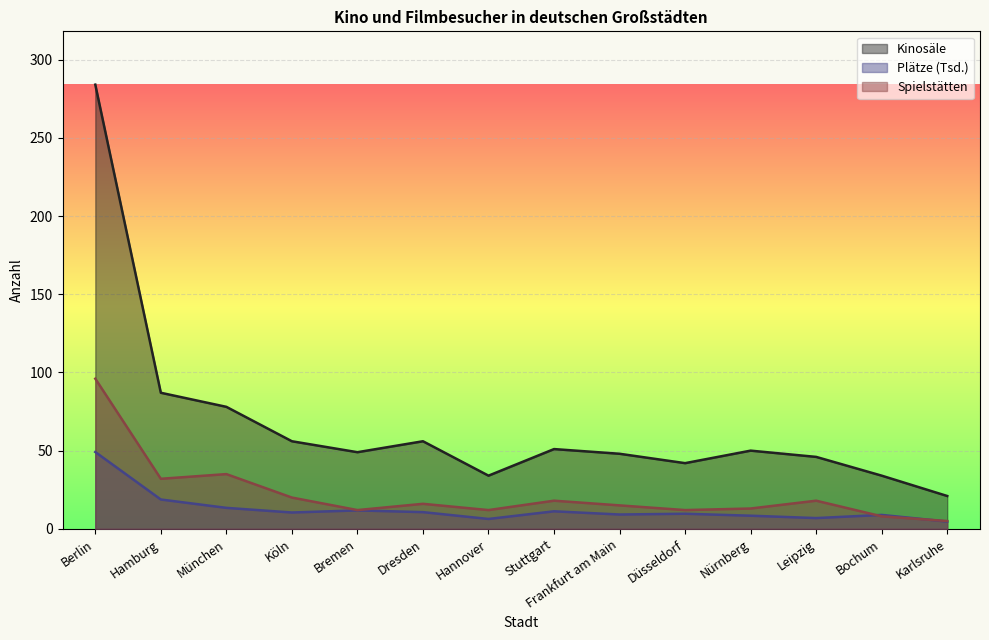

List the labels in order of Spielstätten value, smallest first.

Karlsruhe, Bochum, Bremen, Hannover, Düsseldorf, Nürnberg, Frankfurt am Main, Dresden, Stuttgart, Leipzig, Köln, Hamburg, München, Berlin